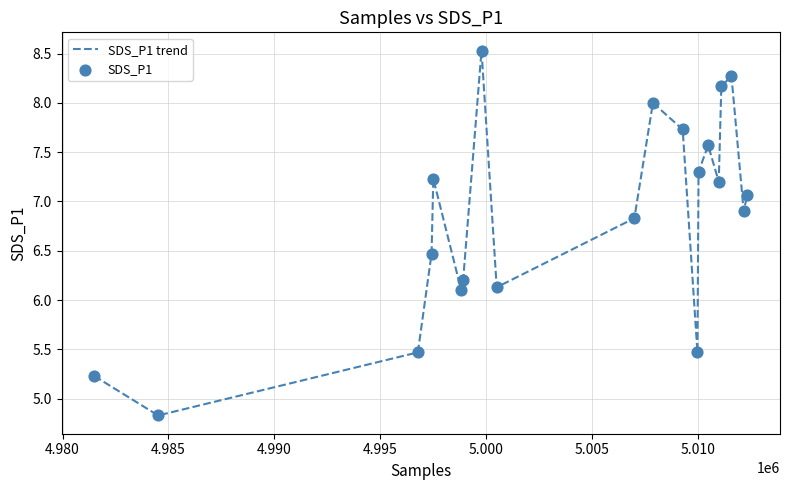

What is the greatest value displayed?

8.5